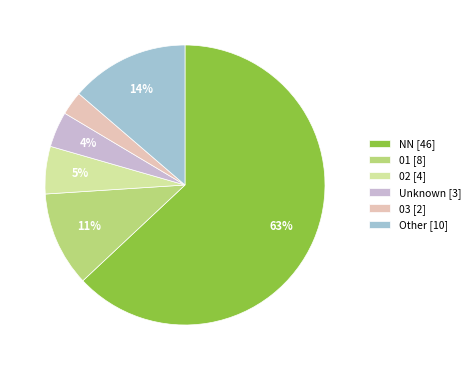

What percentage is the NN [46] slice, to the nearest percent?

63%